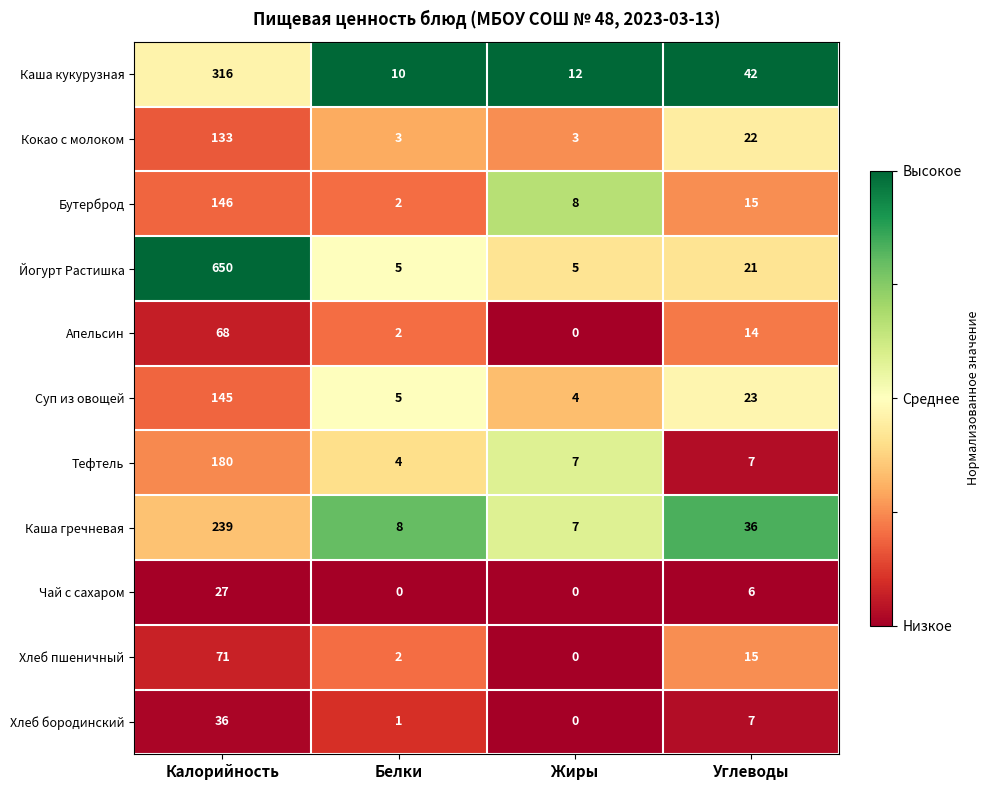

Is it true that Каша кукурузная equals 16 at Белки?

False